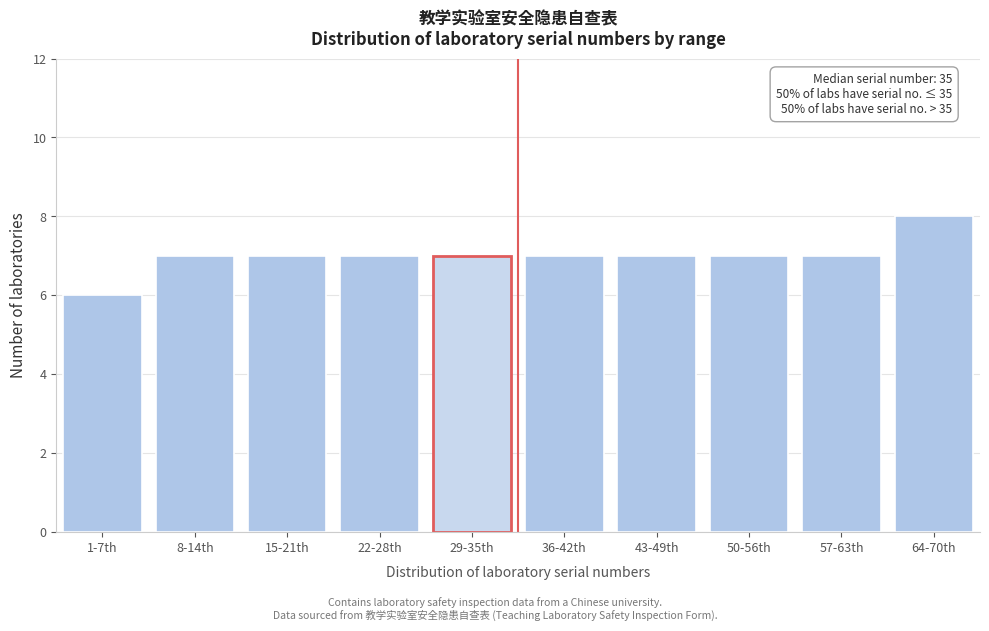

Reading left to right, extract all data points from this chart.

6	7	7	7	7	7	7	7	7	8